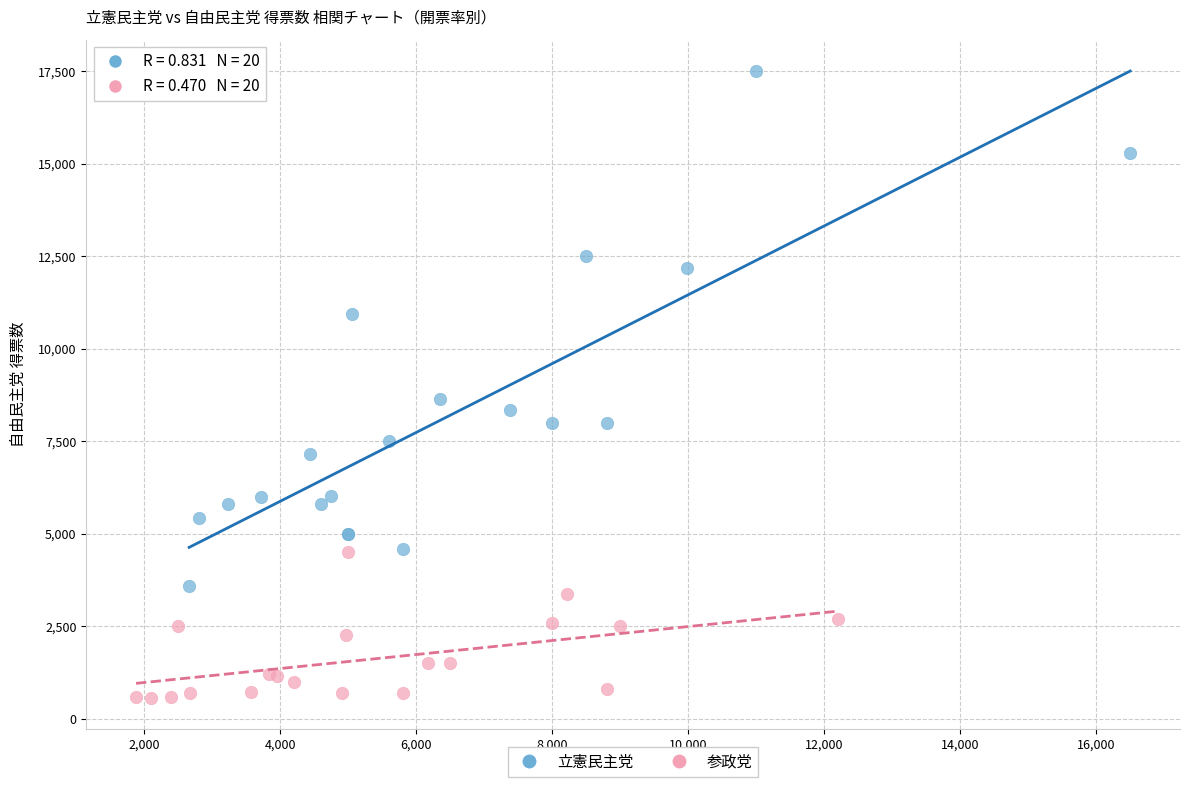

Which series has the widest spread of Y values?

立憲民主党